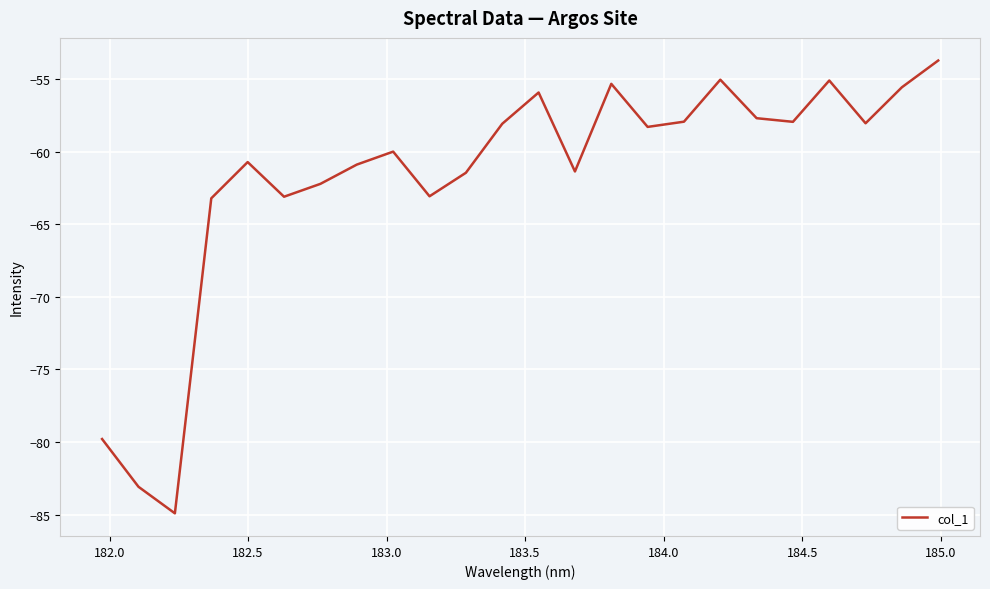

How many interior local peaks (higher than both neighbors) does the data have?

6